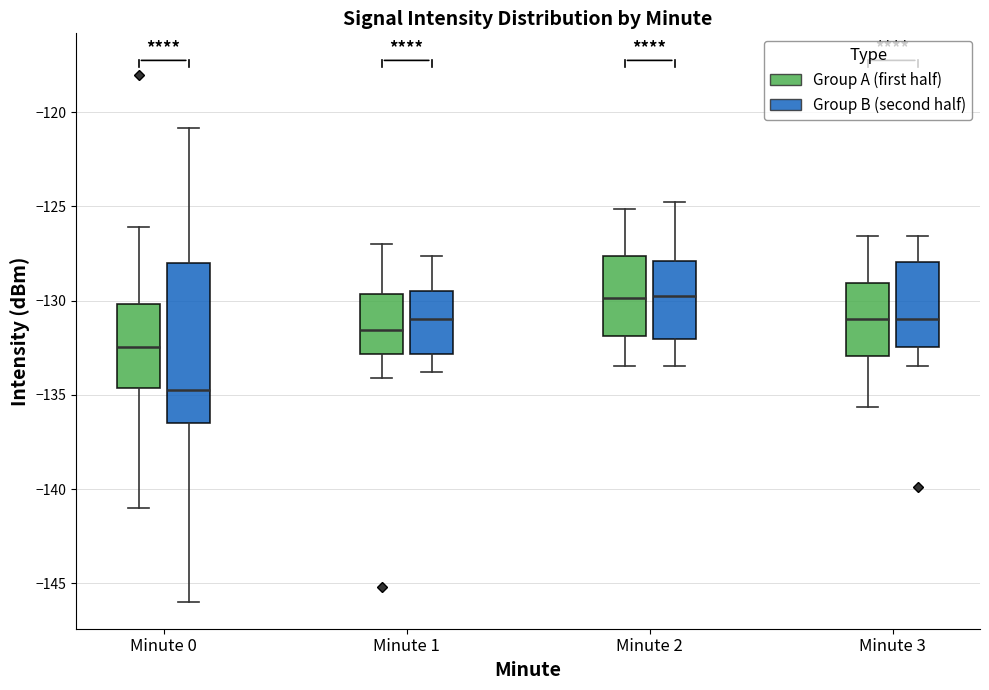

Reading left to right, transcribe this box plot: for each box, give where its median line is, the range the box spans, and where its two whiskers end, as read against the y-axis. The values are not printed on the chart, so give them approximately, as read against the axis.

Minute 0 (Group A (first half)): median -132.5, box -134.5 to -130.0, whiskers -141.0 to -126.0
Minute 0 (Group B (second half)): median -134.5, box -136.5 to -128.0, whiskers -146.0 to -121.0
Minute 1 (Group A (first half)): median -131.5, box -133.0 to -129.5, whiskers -134.0 to -127.0
Minute 1 (Group B (second half)): median -131.0, box -133.0 to -129.5, whiskers -134.0 to -127.5
Minute 2 (Group A (first half)): median -130.0, box -132.0 to -127.5, whiskers -133.5 to -125.0
Minute 2 (Group B (second half)): median -130.0, box -132.0 to -128.0, whiskers -133.5 to -125.0
Minute 3 (Group A (first half)): median -131.0, box -133.0 to -129.0, whiskers -135.5 to -126.5
Minute 3 (Group B (second half)): median -131.0, box -132.5 to -128.0, whiskers -133.5 to -126.5